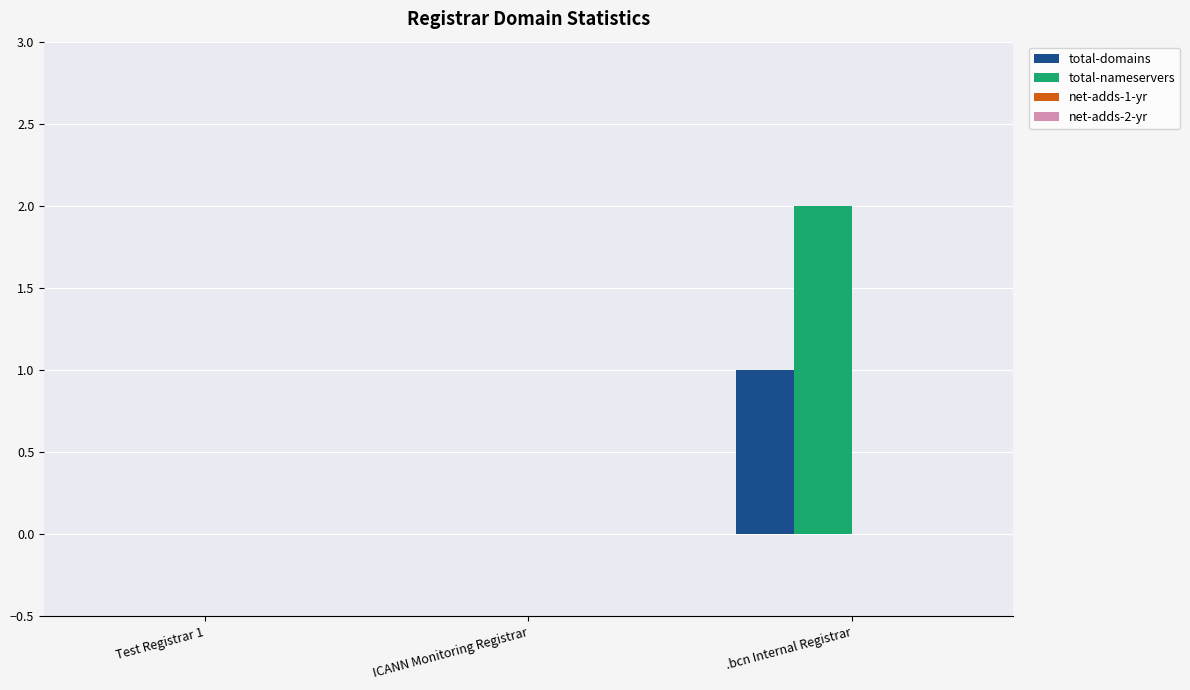

What is the total value across all series at .bcn Internal Registrar?

3